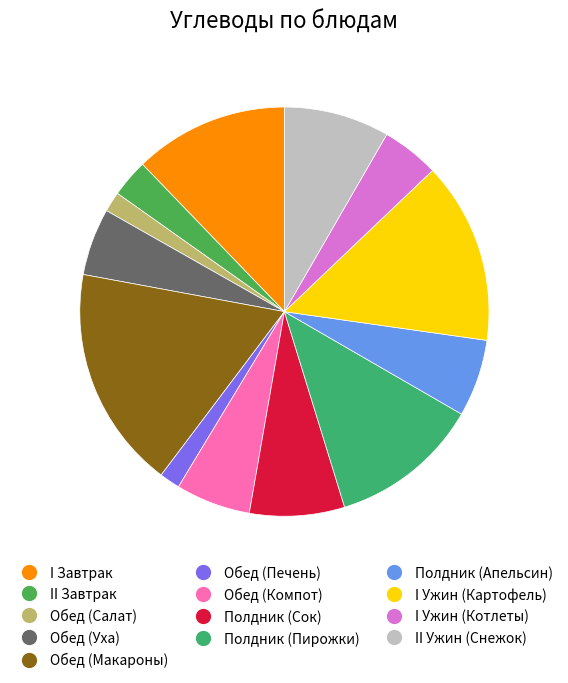

To the nearest percent, what is the combined percentage of II Ужин (Снежок) and Обед (Салат)?

10%